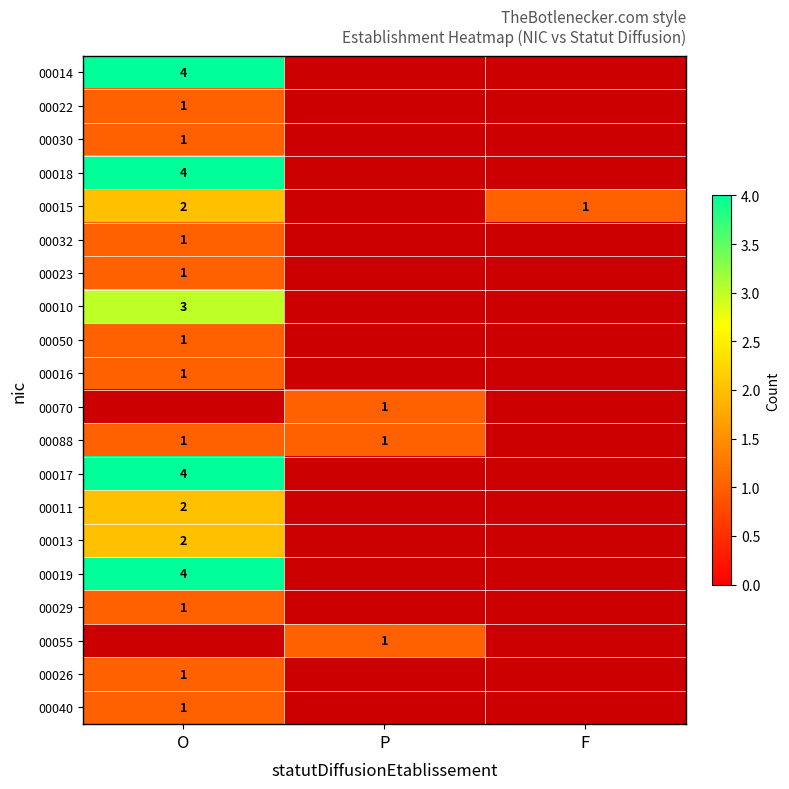

The value of 00055 at P is 1. True or false?

True